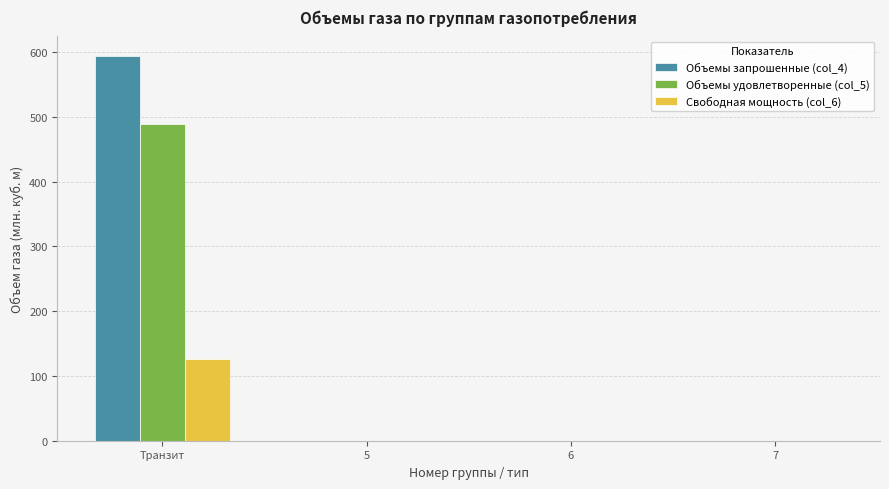

What is the maximum value for Объемы запрошенные (col_4)?

594.6